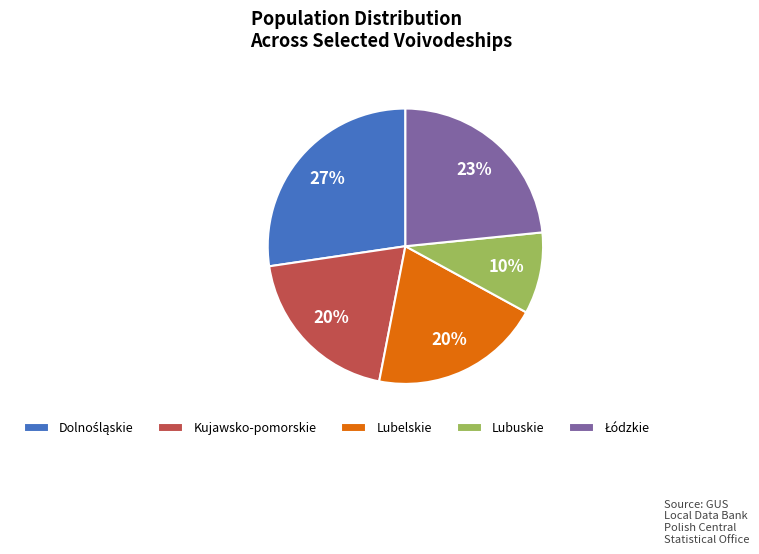

The Lubuskie slice represents 10% of the pie. True or false?

True